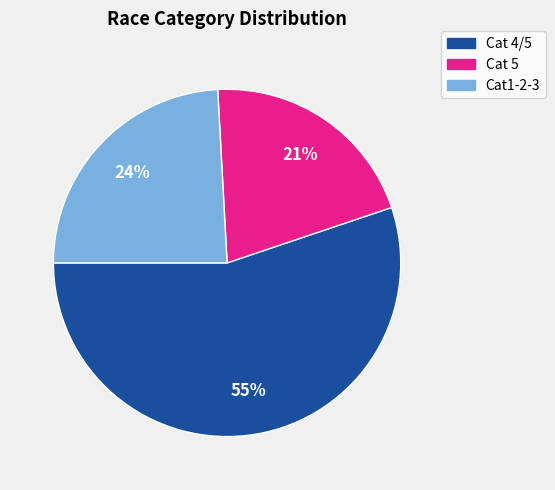

Which slice is the largest?

Cat 4/5